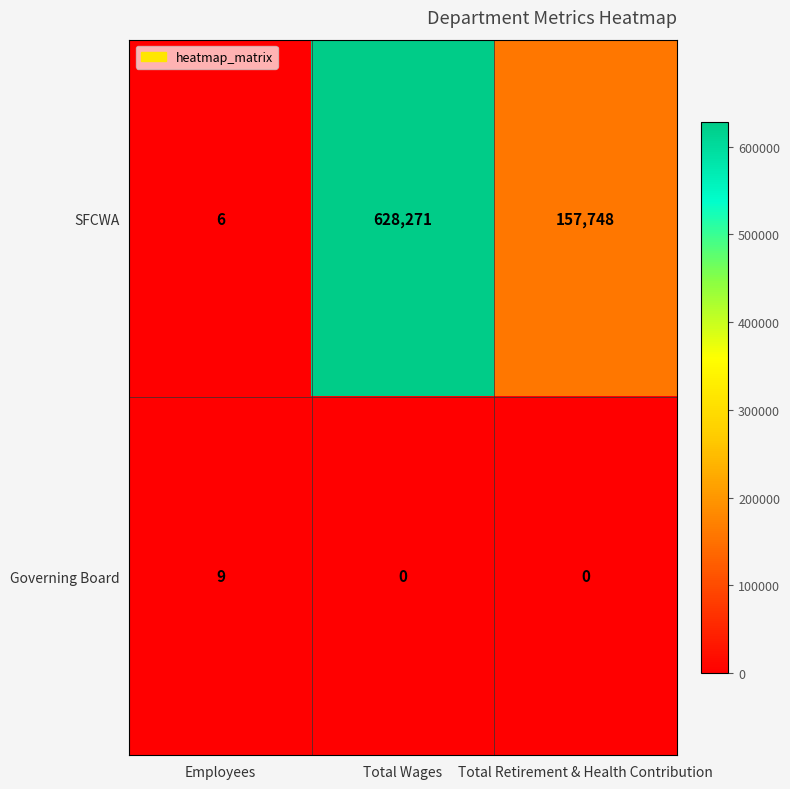

At which category is the sum across all series the highest?

Total Wages